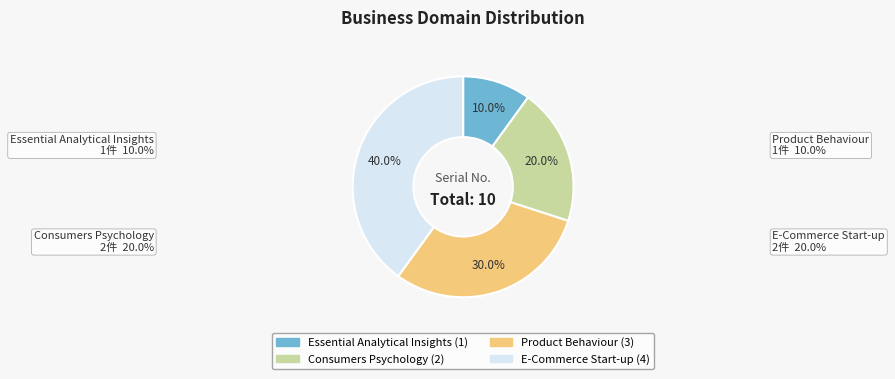

Approximately how many times larger is the value at Essential Analytical Insights compared to Product Behaviour?

0.3